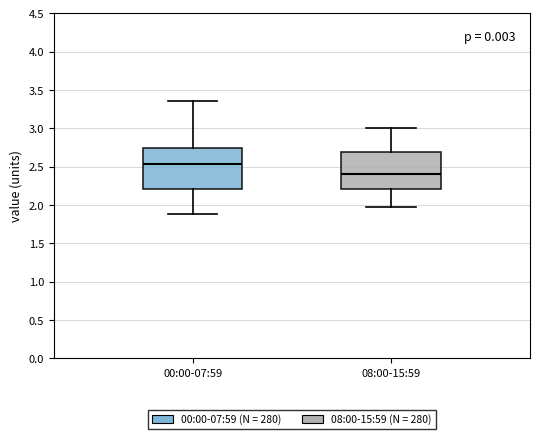

Reading left to right, read every box against the y-axis: the position of its median line, the range the box covers, and the ends of its whiskers. The values are not printed on the chart, so give them approximately, as read against the axis.

00:00-07:59: median 2.55, box 2.20 to 2.75, whiskers 1.90 to 3.35
08:00-15:59: median 2.40, box 2.20 to 2.70, whiskers 2.00 to 3.00